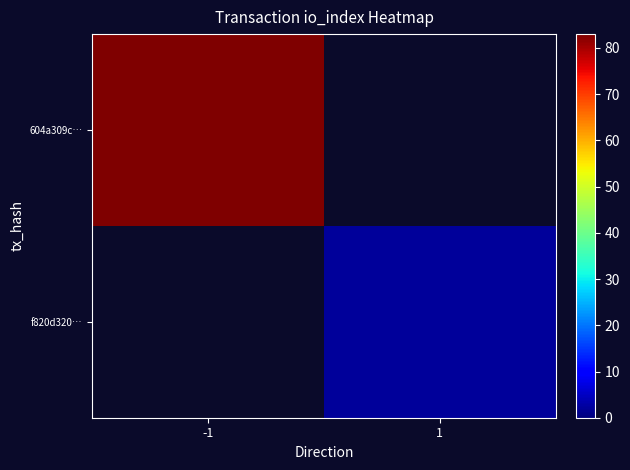

True or false: f820d320… has a value of 2.0 at 1.

True